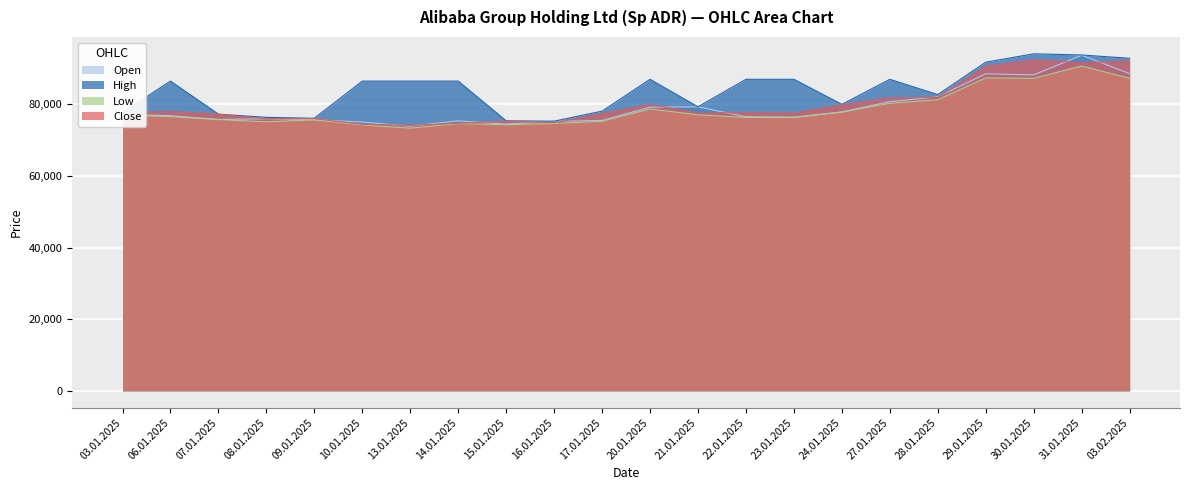

Which series has the largest range (max minus min)?

Open